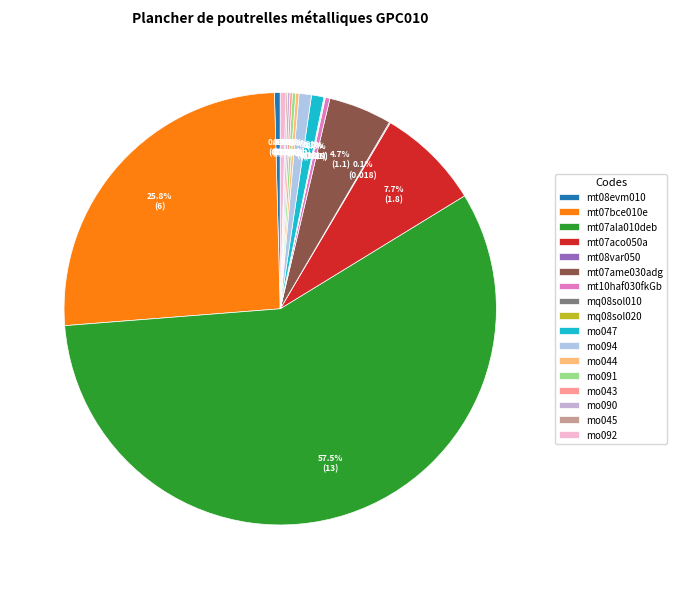

Rank the categories by value from highest to lowest.

mt07ala010deb, mt07bce010e, mt07aco050a, mt07ame030adg, mo047, mo094, mt08evm010, mo092, mt10haf030fkGb, mo044, mo091, mo043, mo090, mo045, mt08var050, mq08sol020, mq08sol010